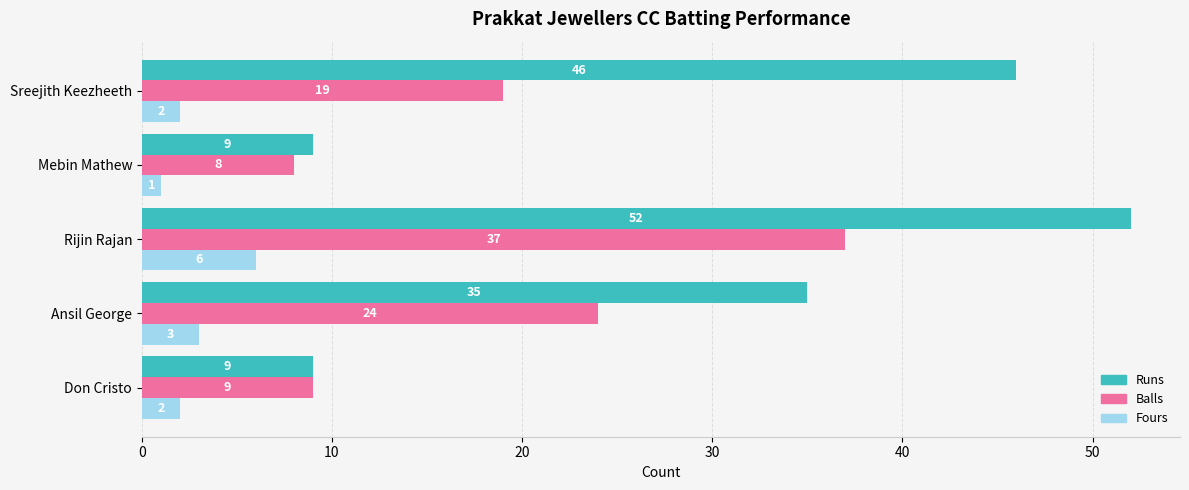

The value of Runs at Rijin Rajan is 52. True or false?

True